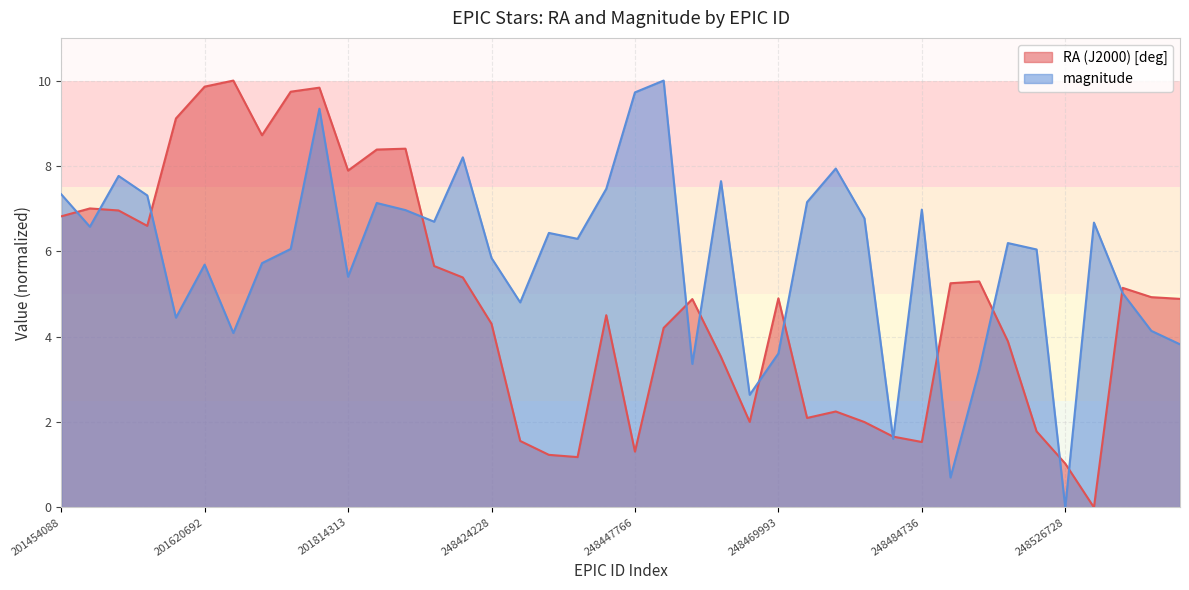

List the series in order of their overall mean, highest first.

magnitude, RA (J2000) [deg]